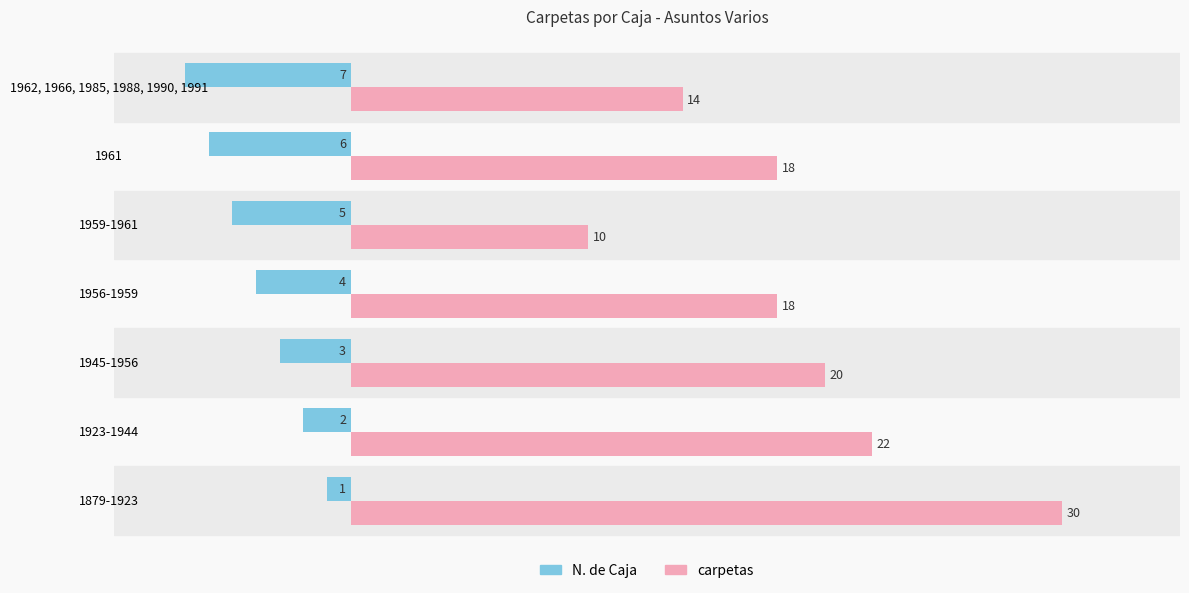

How many N. de Caja values are between -6 and -2?

5